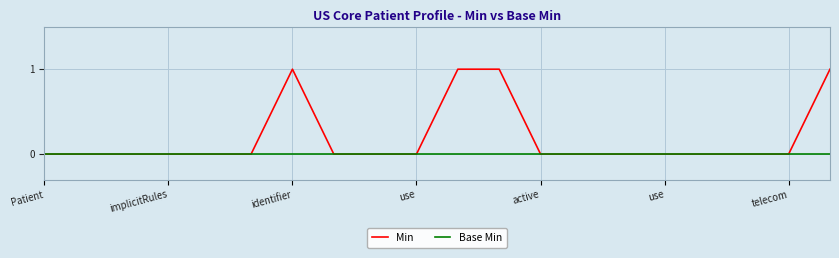

Which series has the largest total across all categories?

Min